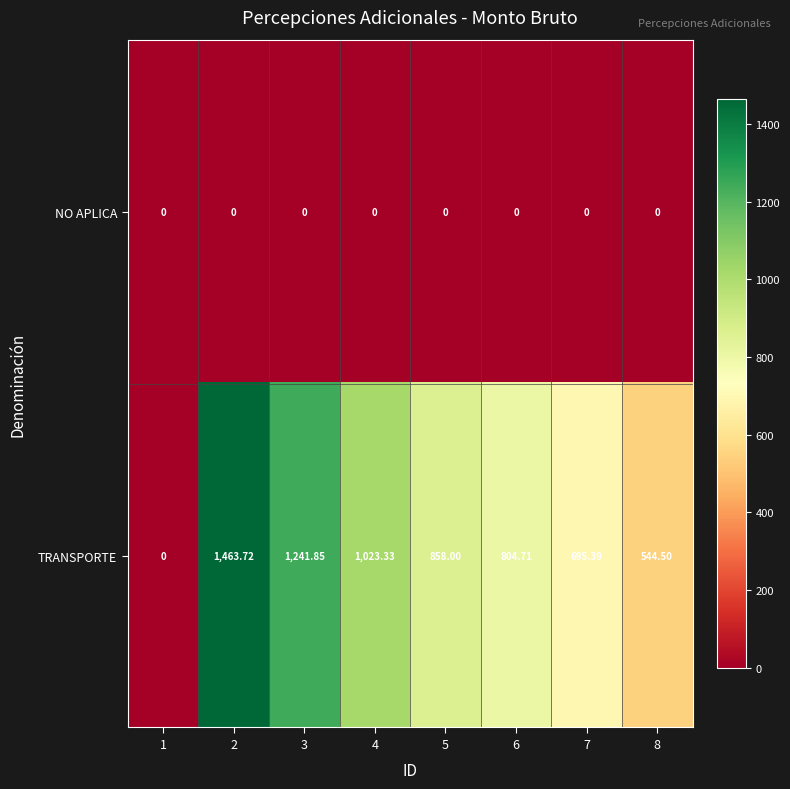

List the series in order of their overall mean, lowest first.

NO APLICA, TRANSPORTE